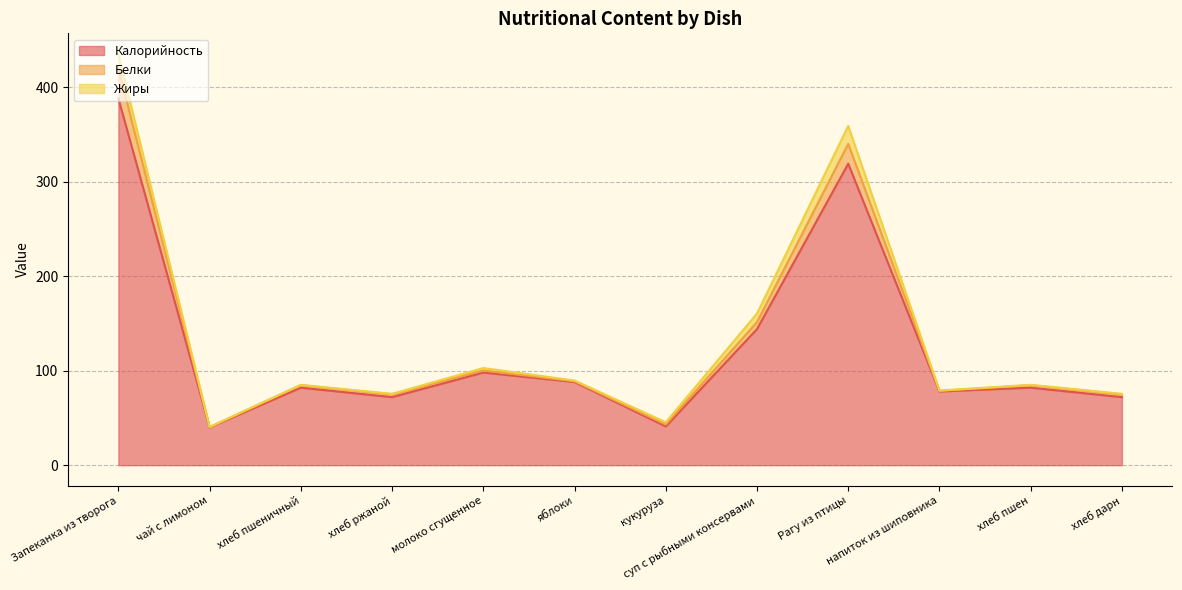

The Калорийность series shows 41.0 at кукуруза. True or false?

True